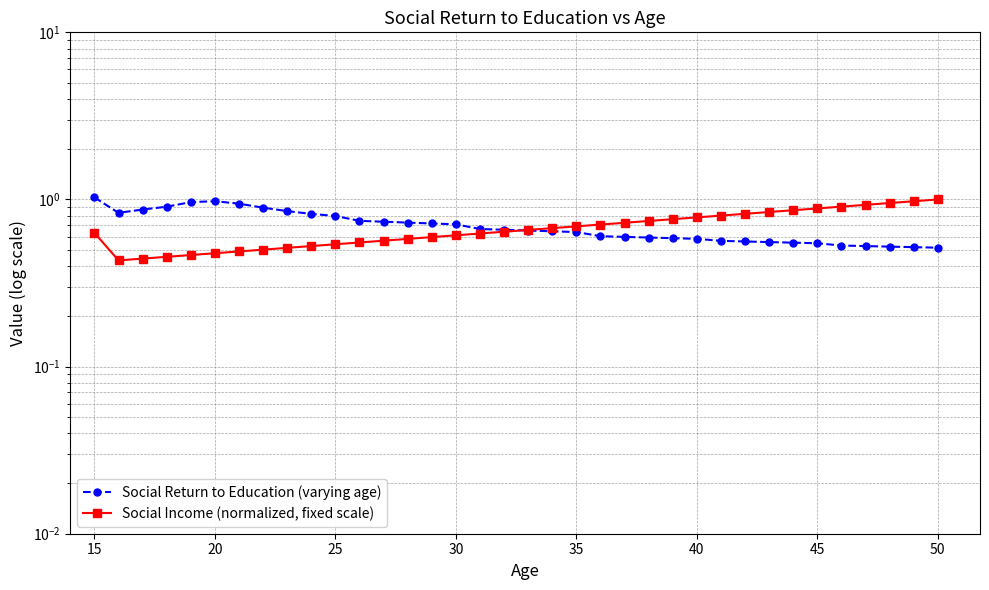

How many distinct data groups are displayed?

2